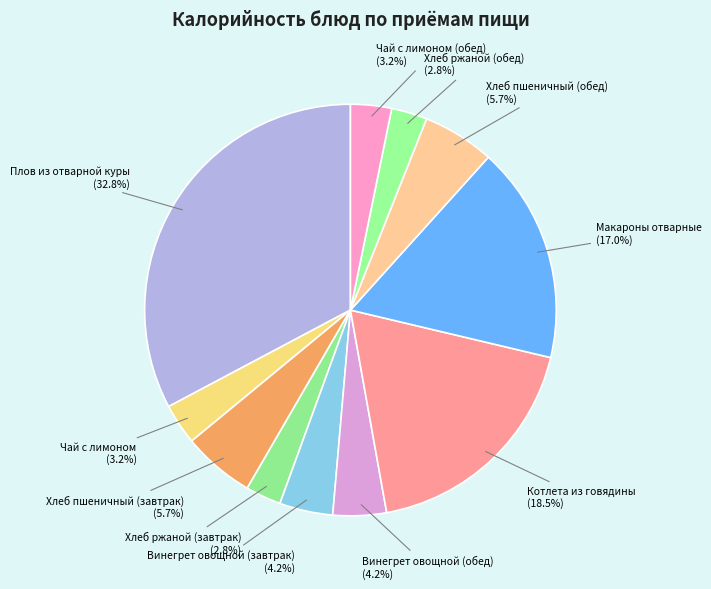

What percentage is the Чай с лимоном (обед) slice, to the nearest percent?

3%